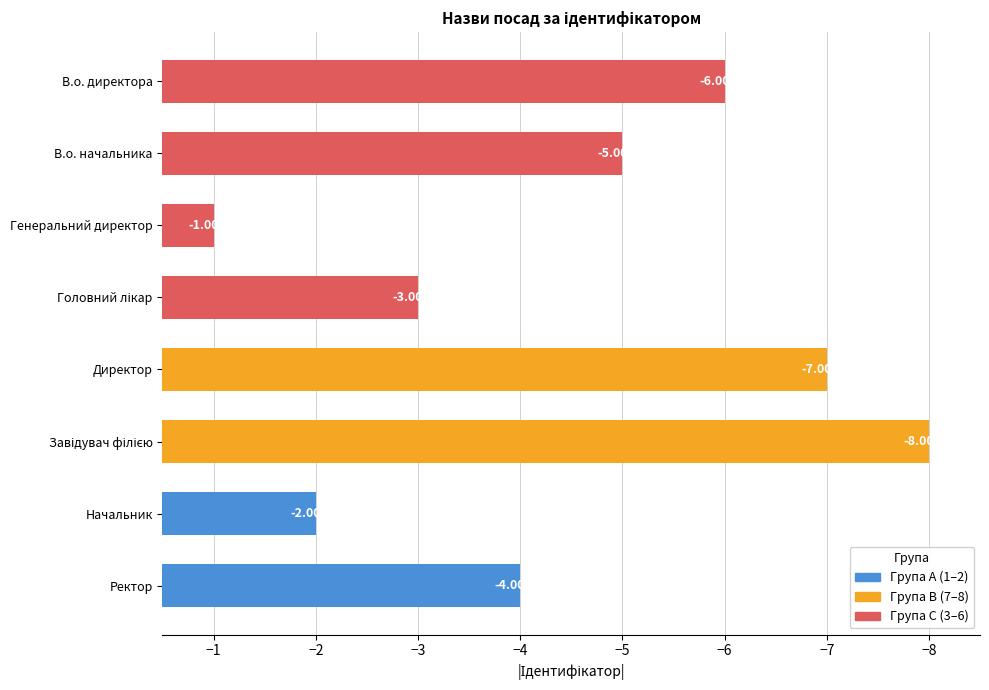

At which label is the value closest to -4?

Ректор